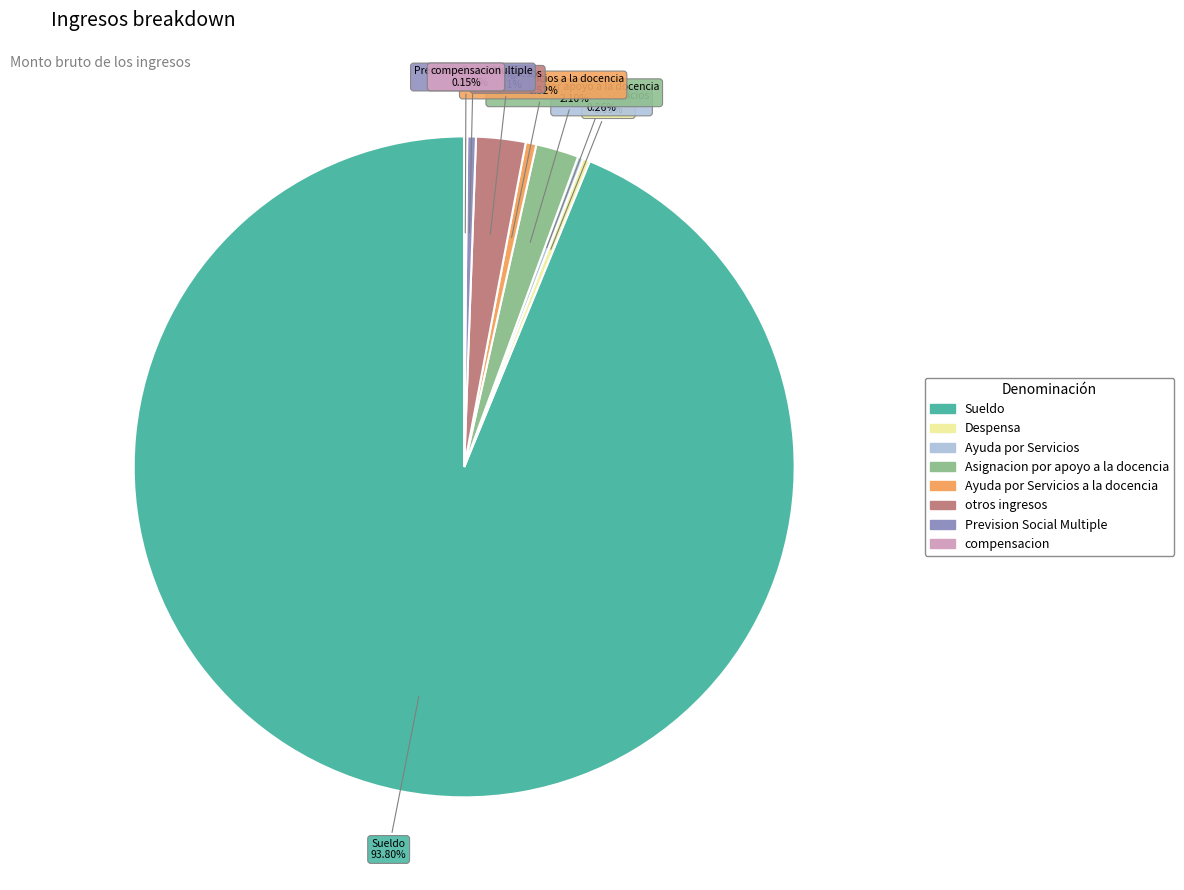

Is there any slice that represents more than half of the pie?

Yes